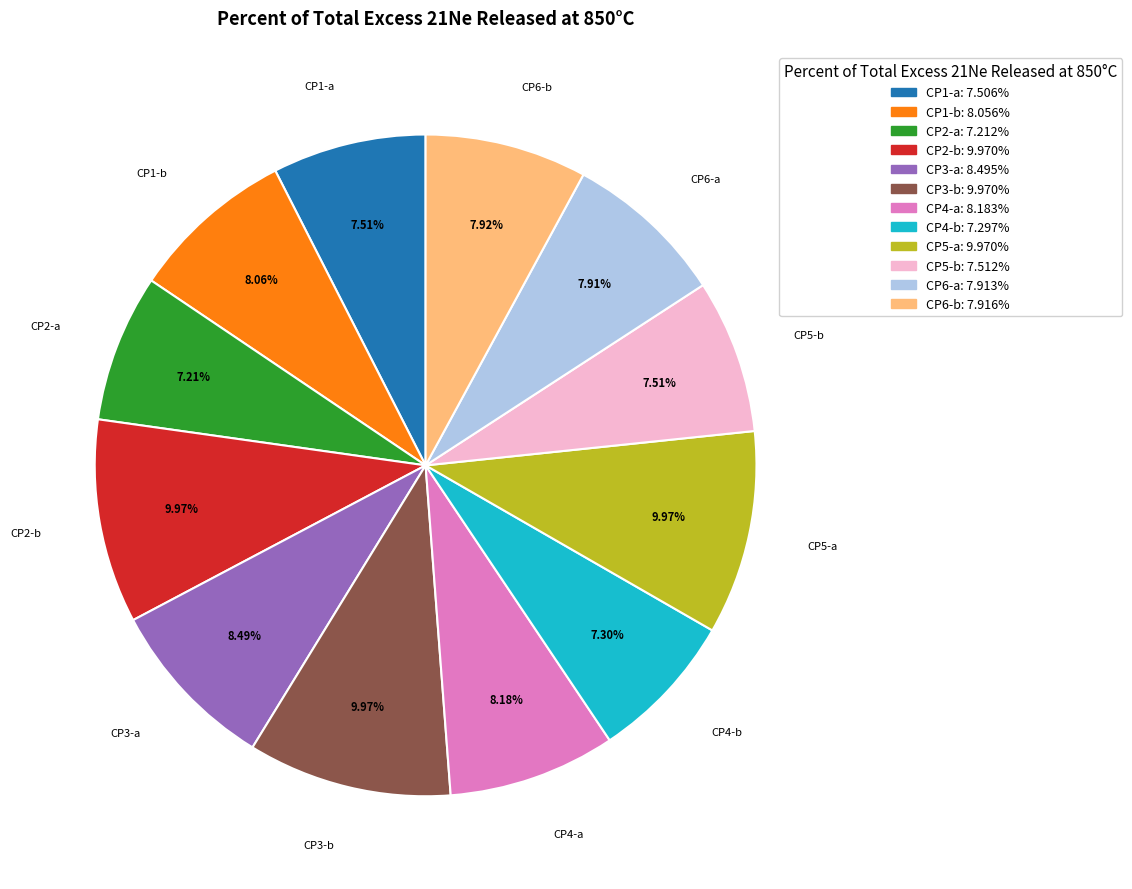

Is it true that CP6-a is 1% of the pie?

False